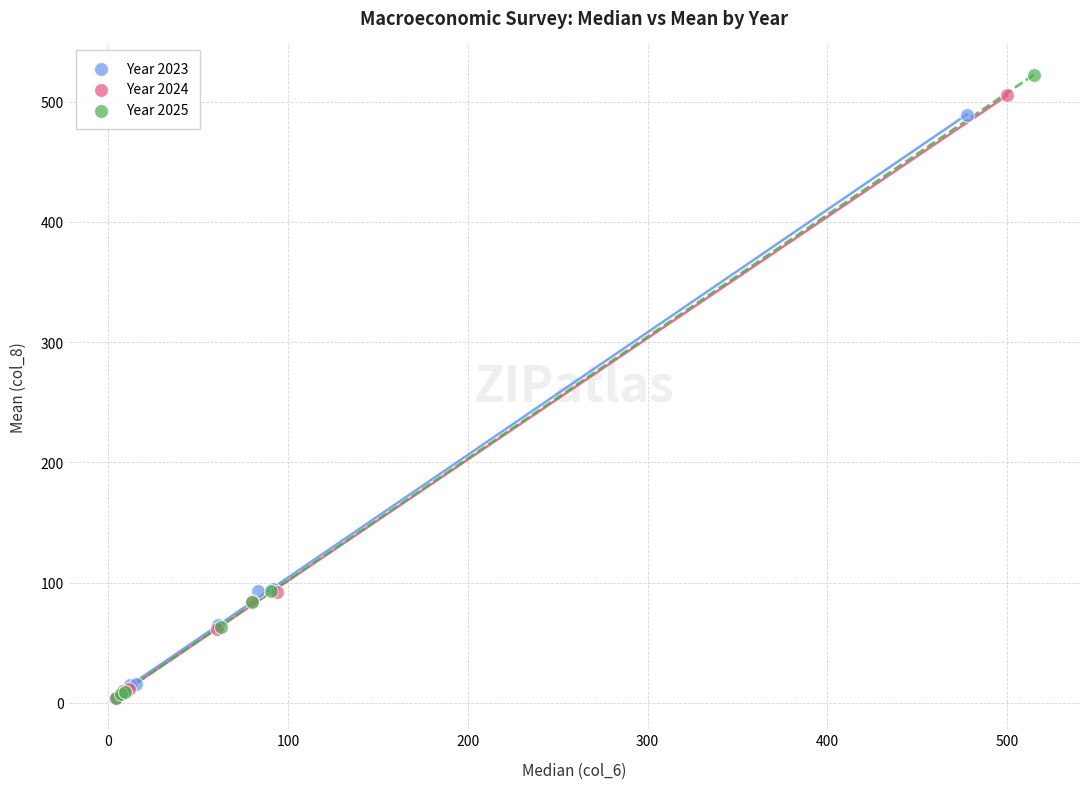

Which series has the widest spread of Y values?

Year 2025